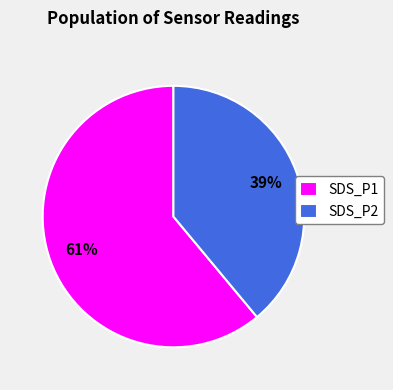

Count the number of slices in the pie.

2